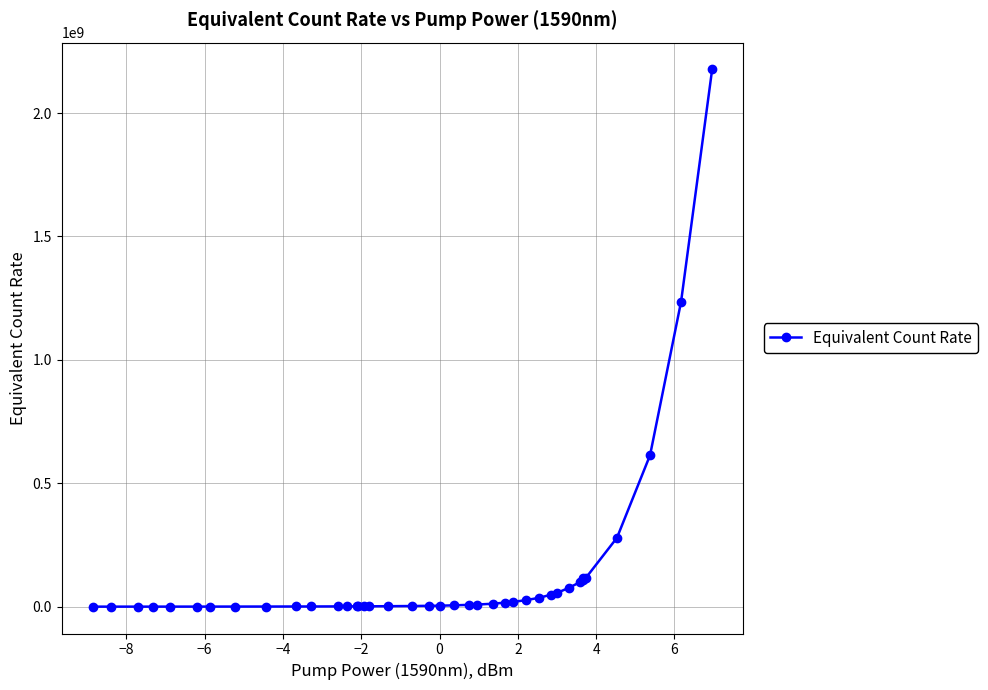

Reading left to right, transcribe all the data shown in this chart.

228500.0	254800.0	295000.0	314000.0	363000.0	424600.0	455900.0	545800.0	663900.0	829000.0	926000.0	1185000.0	1350000.0	1480925.9	1462037.0	1582400.0	1629629.6	2060185.2	2712963.0	3583333.3	4194444.4	5509259.3	7629629.6	8773148.1	12157407.4	16518518.5	19296296.3	26388888.9	36250000.0	49166666.7	56574074.1	76388888.9	100370370.4	114901451.2	109432531.9	115000000.0	279402209.2	614035087.7	1235650855.5	2176738141.7